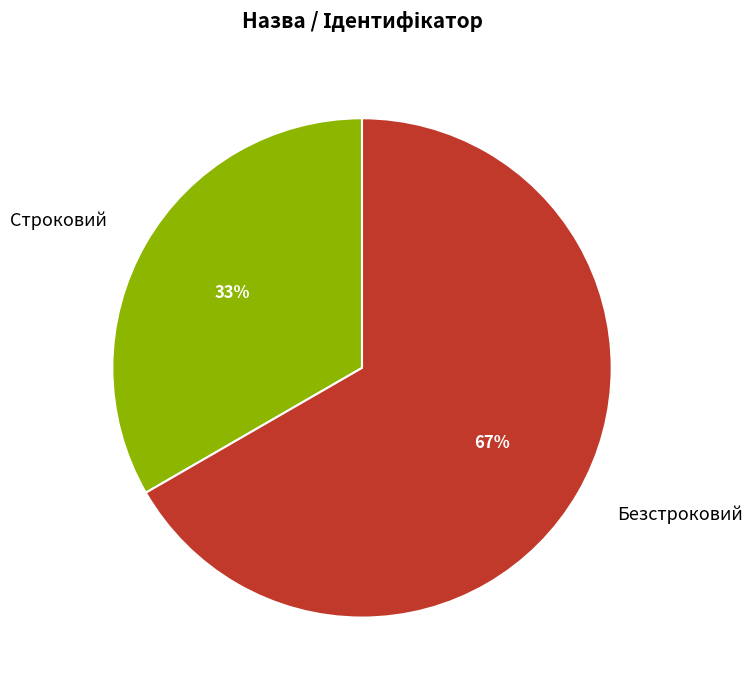

Between Безстроковий and Строковий, which is larger?

Безстроковий